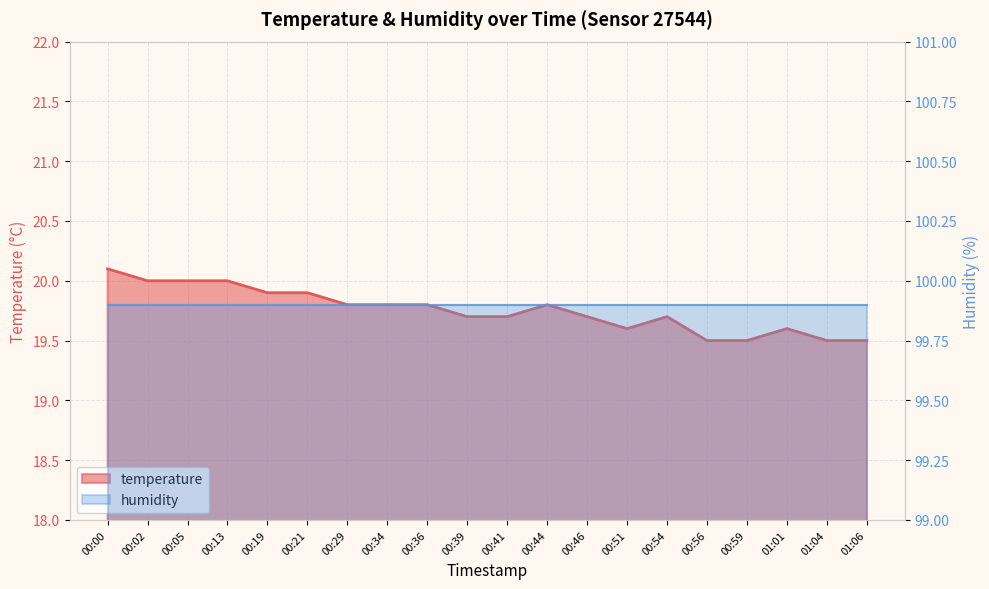

What is the label of the 16th point from the left?

00:56